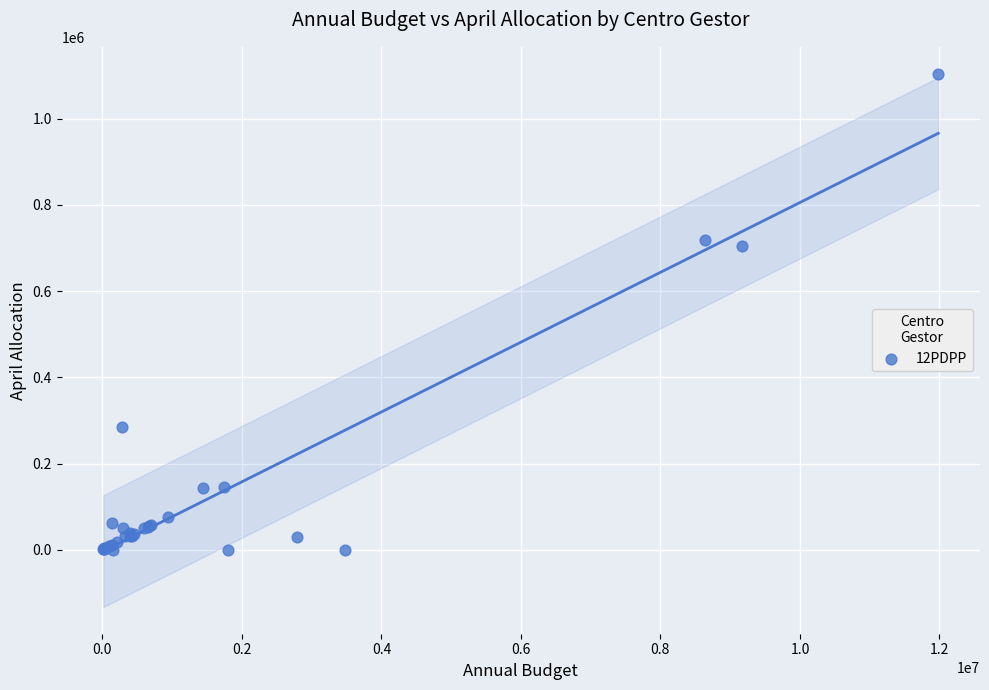

What Y value in the scatter plot is closest to 552446?

705000.0